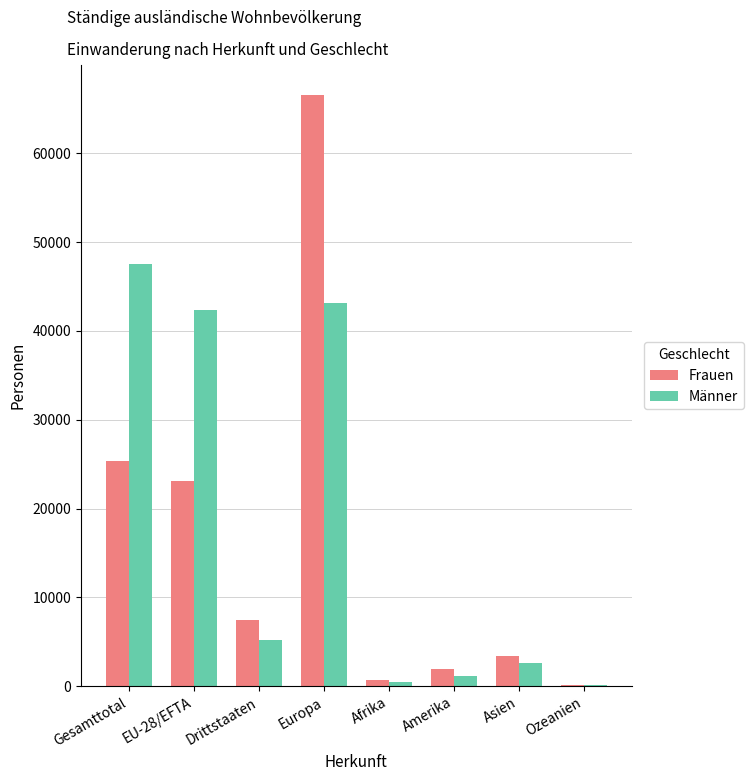

What is the difference between the Männer values at EU-28/EFTA and Europa?

771